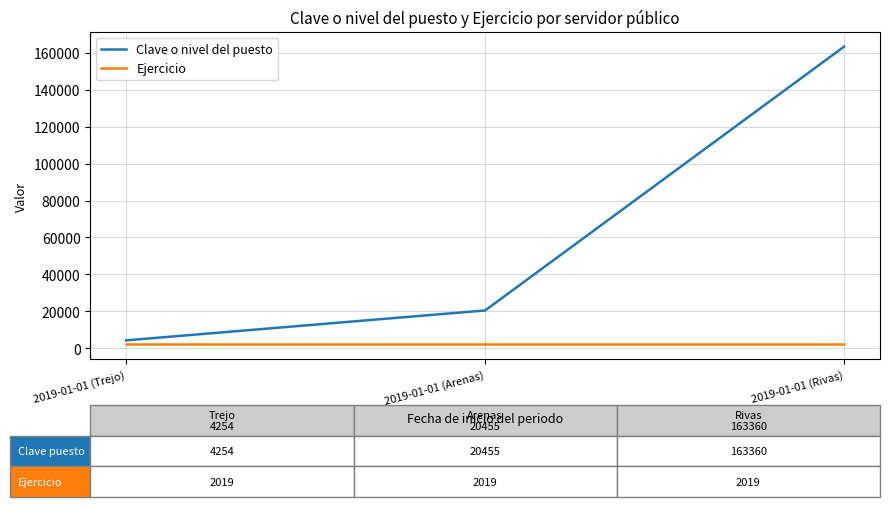

At which category is the sum across all series the highest?

2019-01-01 (Rivas)